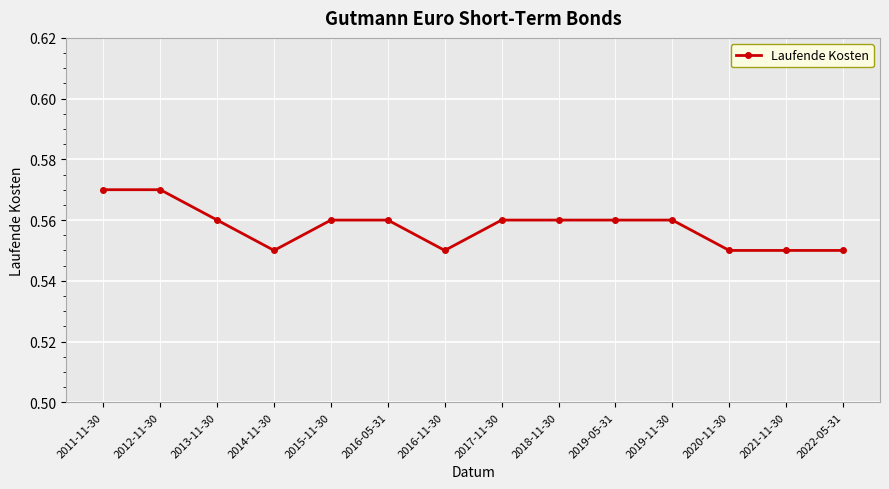

How many series are shown in this chart?

1